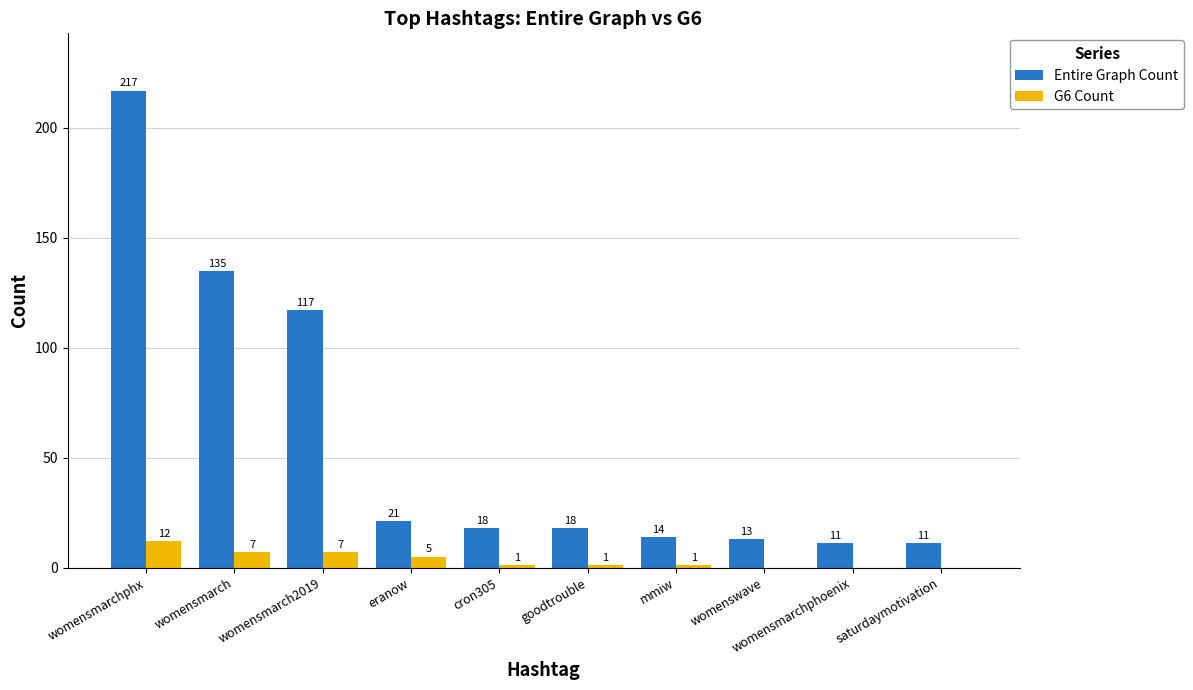

Which series changed the most between eranow and goodtrouble?

G6 Count